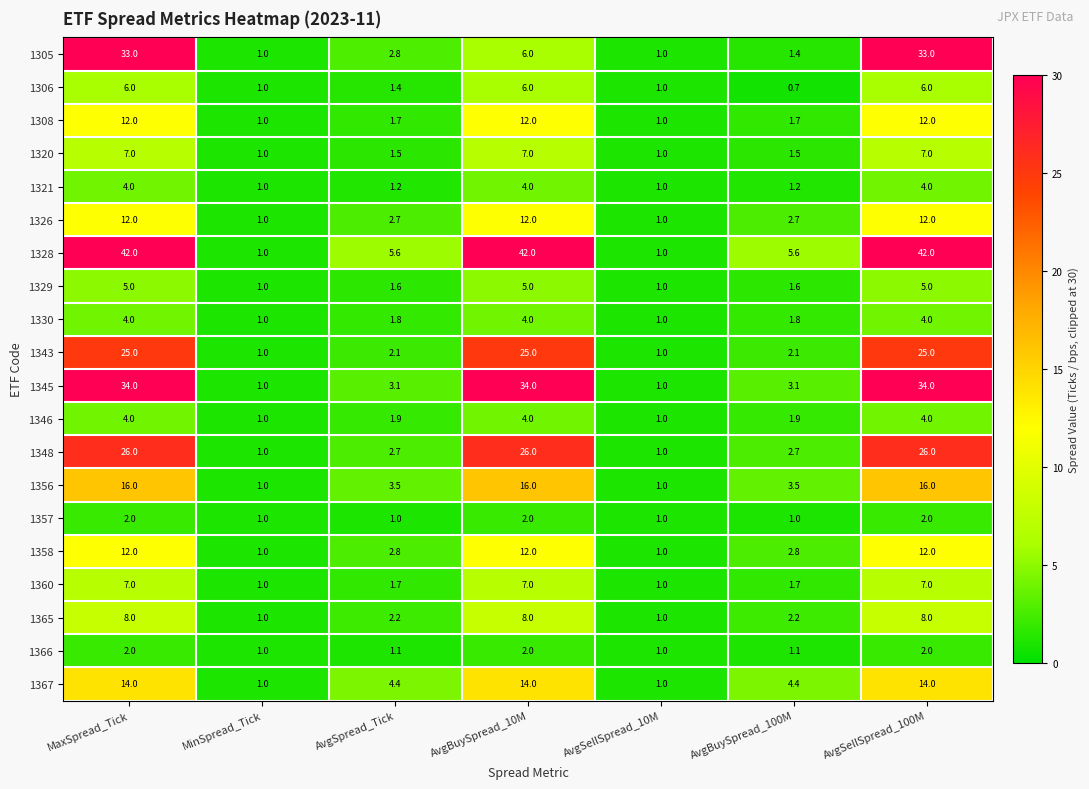

At how many categories does at least one series exceed 7?

3